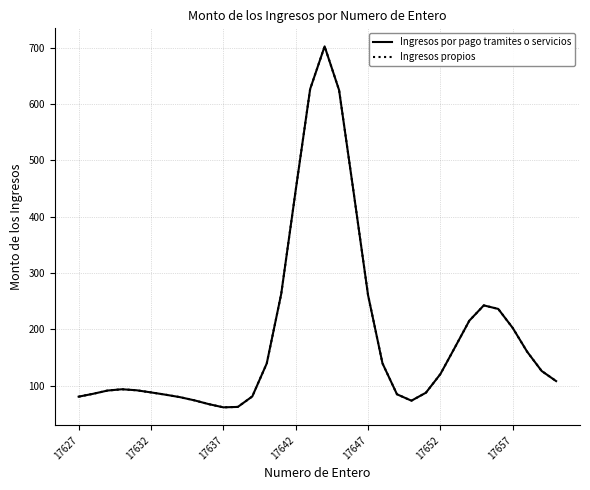

What is the minimum value shown in the chart?

61.3